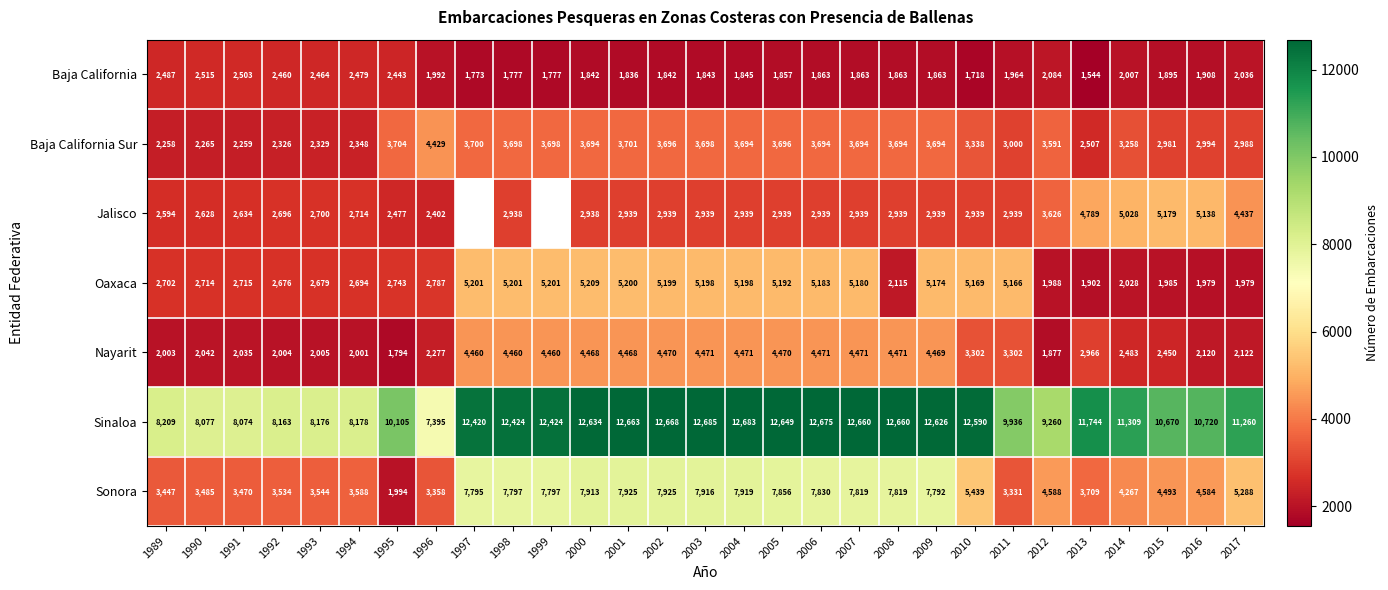

At 2016, list the series in order from largest to smallest.

Sinaloa, Jalisco, Sonora, Baja California Sur, Nayarit, Oaxaca, Baja California